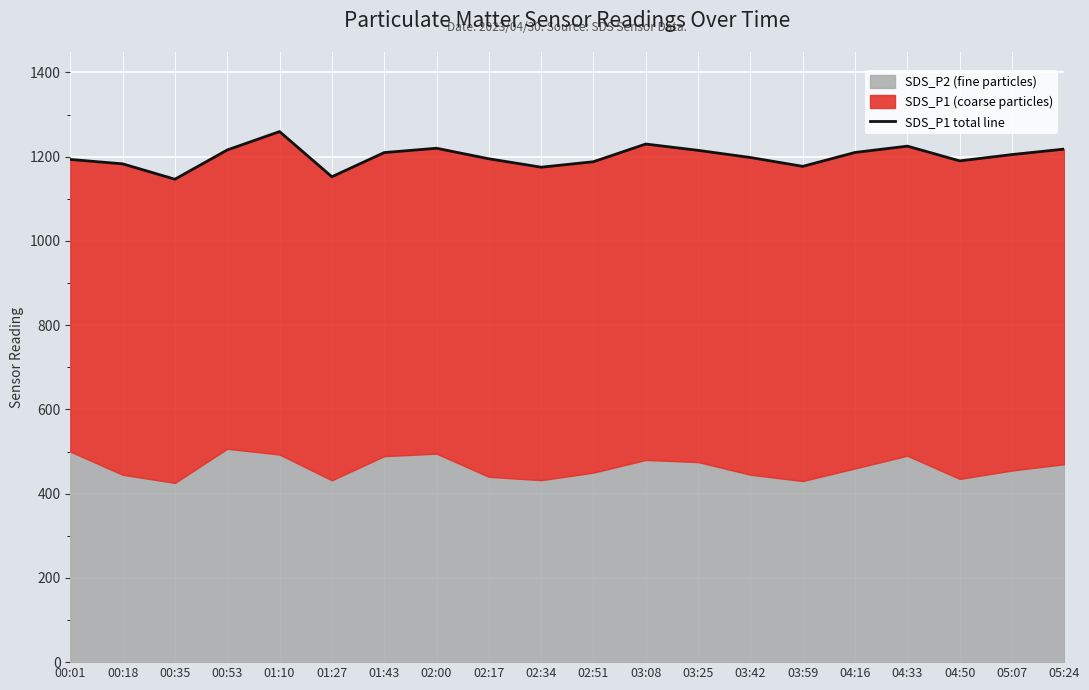

How many lines are shown in the chart?

1